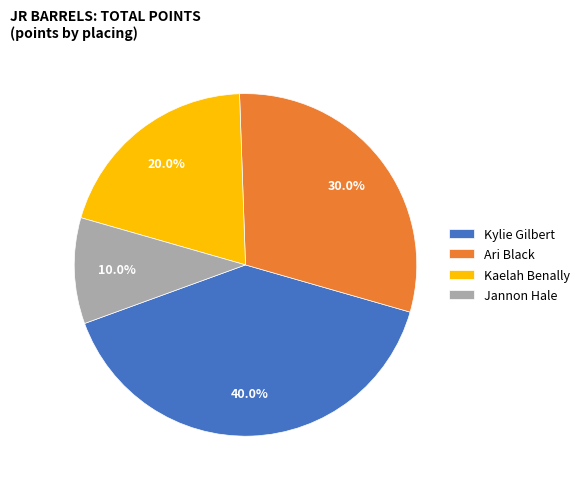

Count the number of slices in the pie.

4